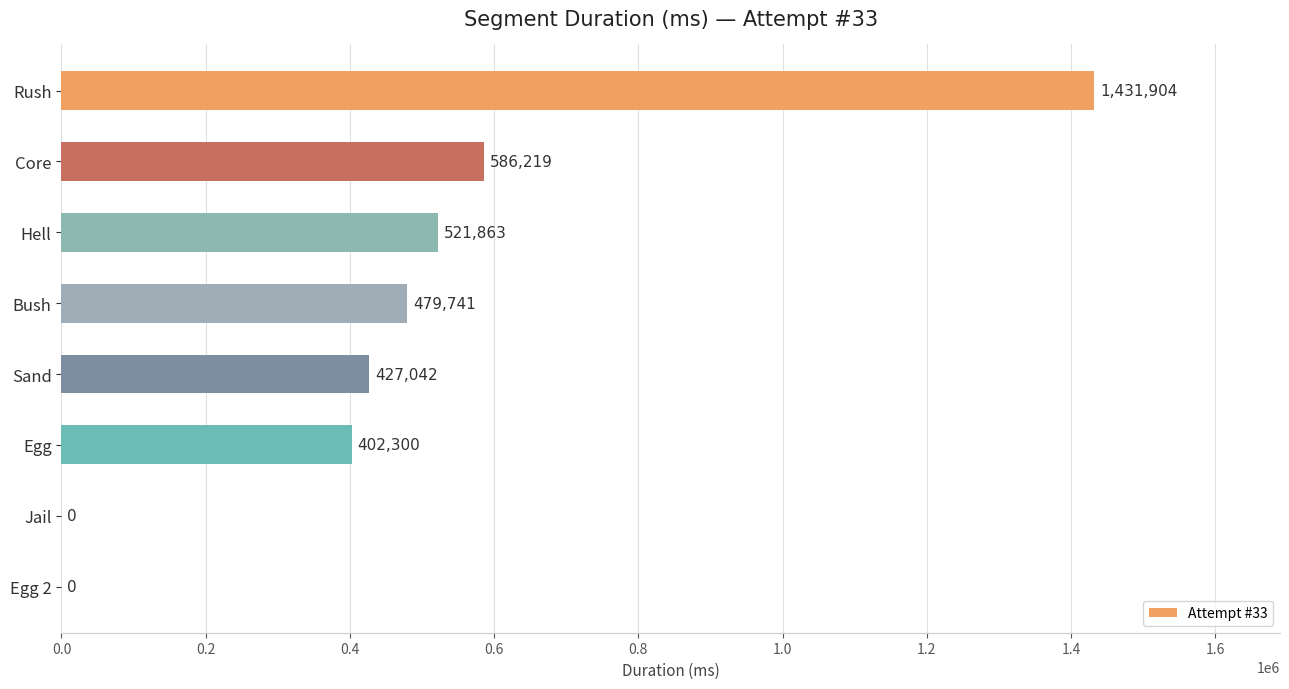

What is the greatest value displayed?

1431904